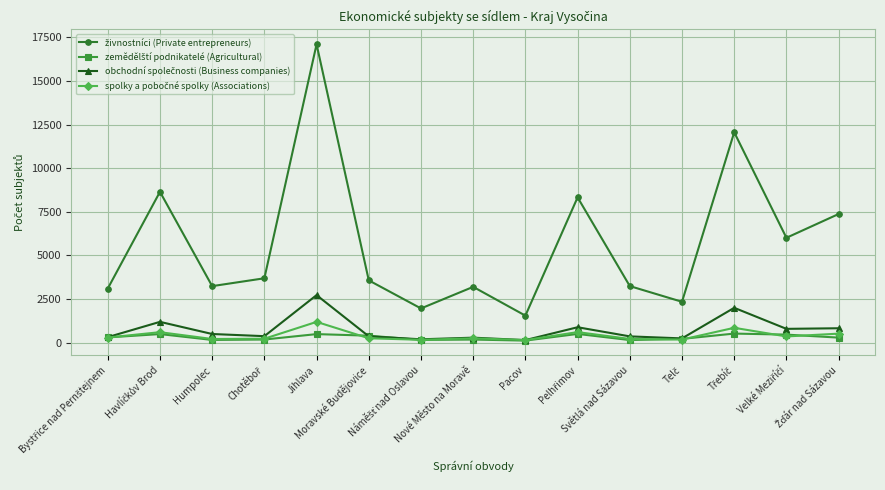

What is the greatest value displayed?

17096